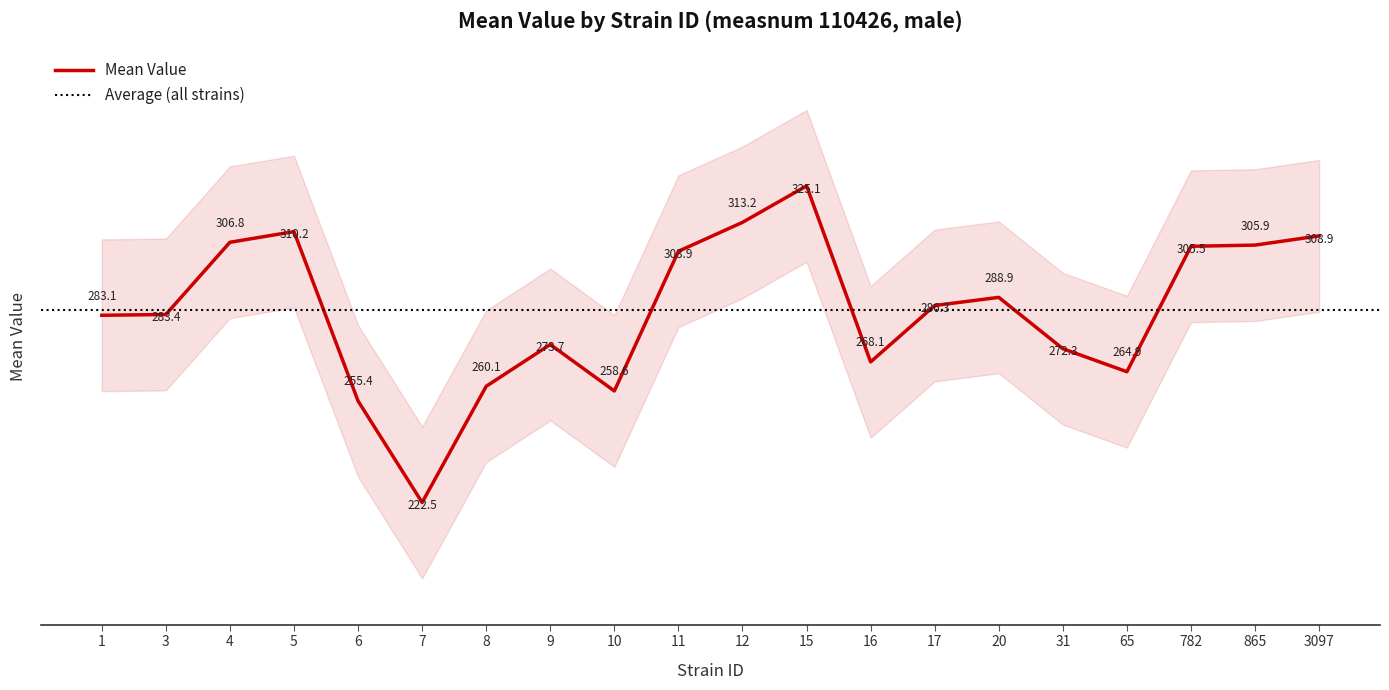

What is the total value across all series at 1?

849.5